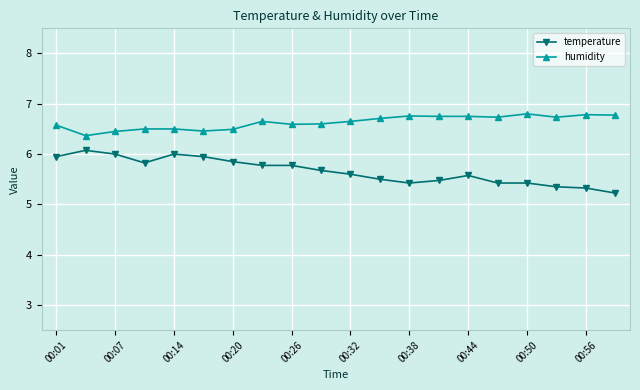

What is the value of the temperature point at the 14th from the left?

5.5